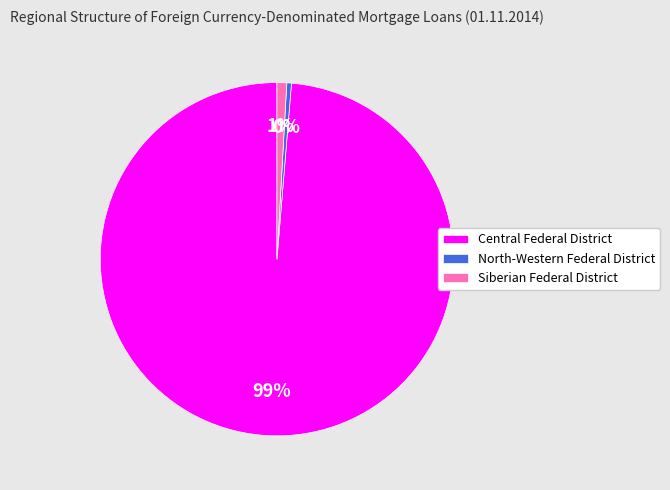

What is the majority slice?

Central Federal District